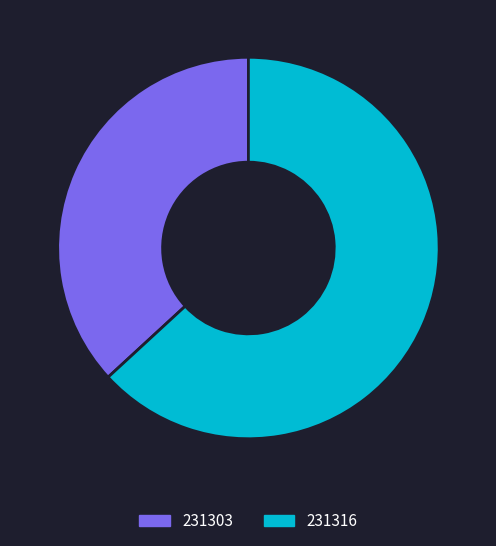

What is the ratio of the value at 231303 to the value at 231316?

0.6